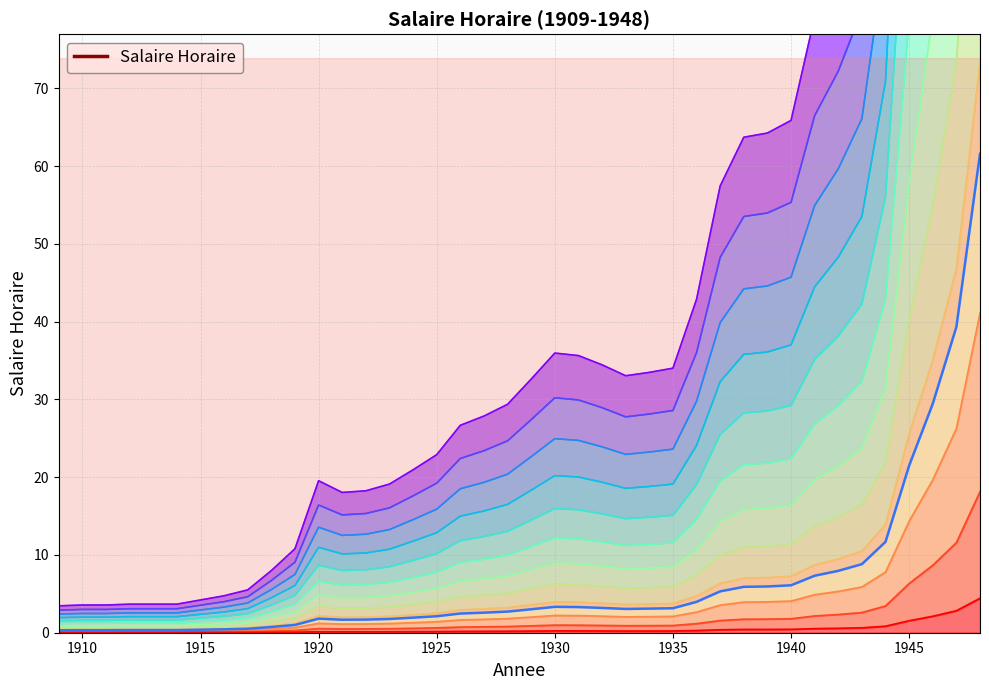

The value at 1915 is 0.3. True or false?

True